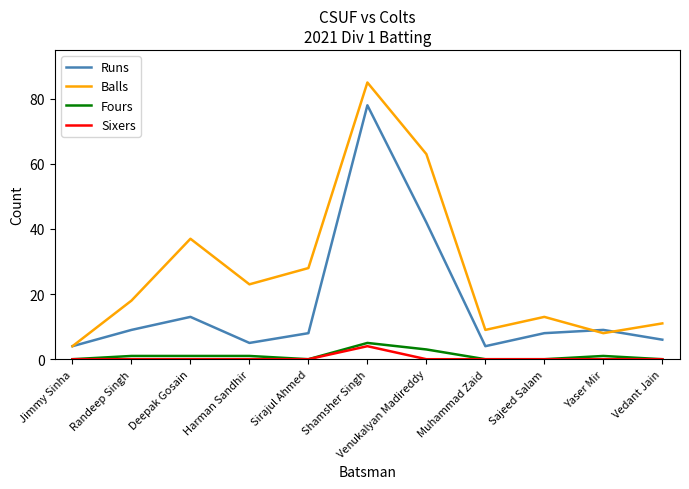

Does the chart have visible grid lines?

No